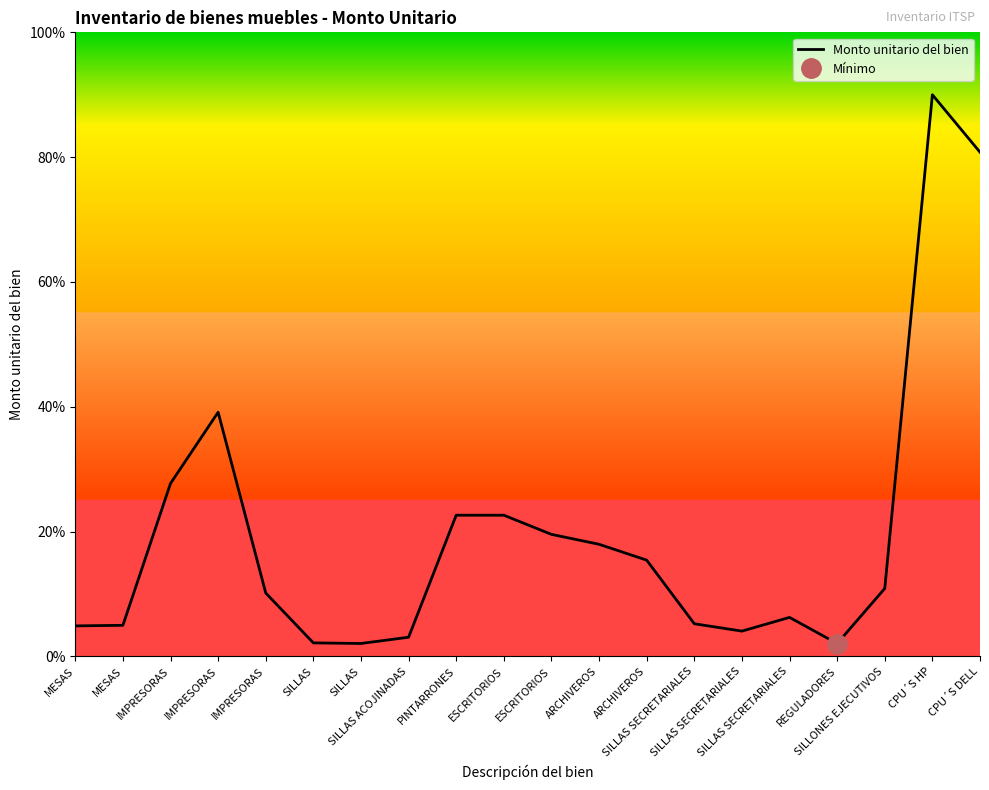

What is the value of the 19th point from the left?

90.0